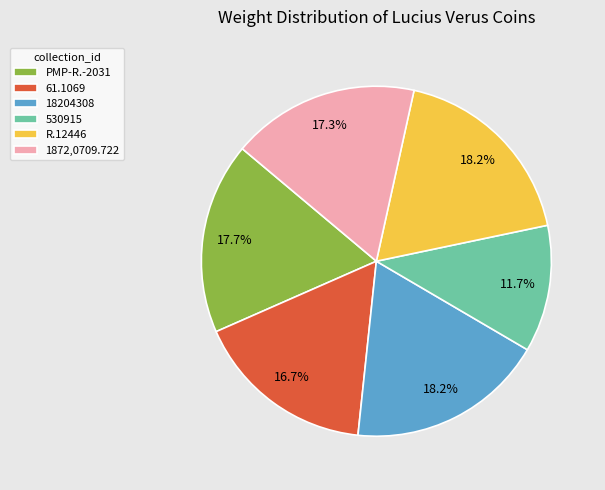

Is the sum of 61.1069 and 530915 greater than half?

No